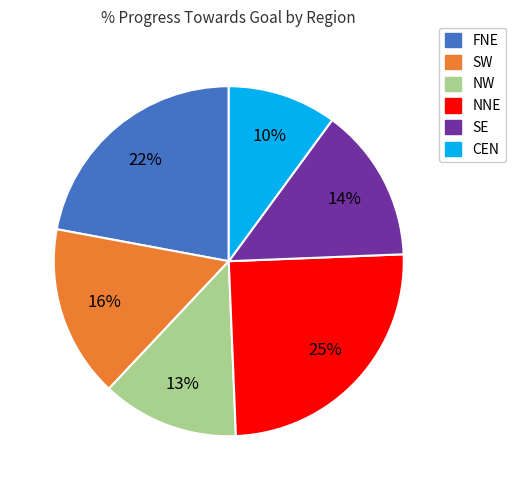

To the nearest percent, what is the average slice percentage?

17%